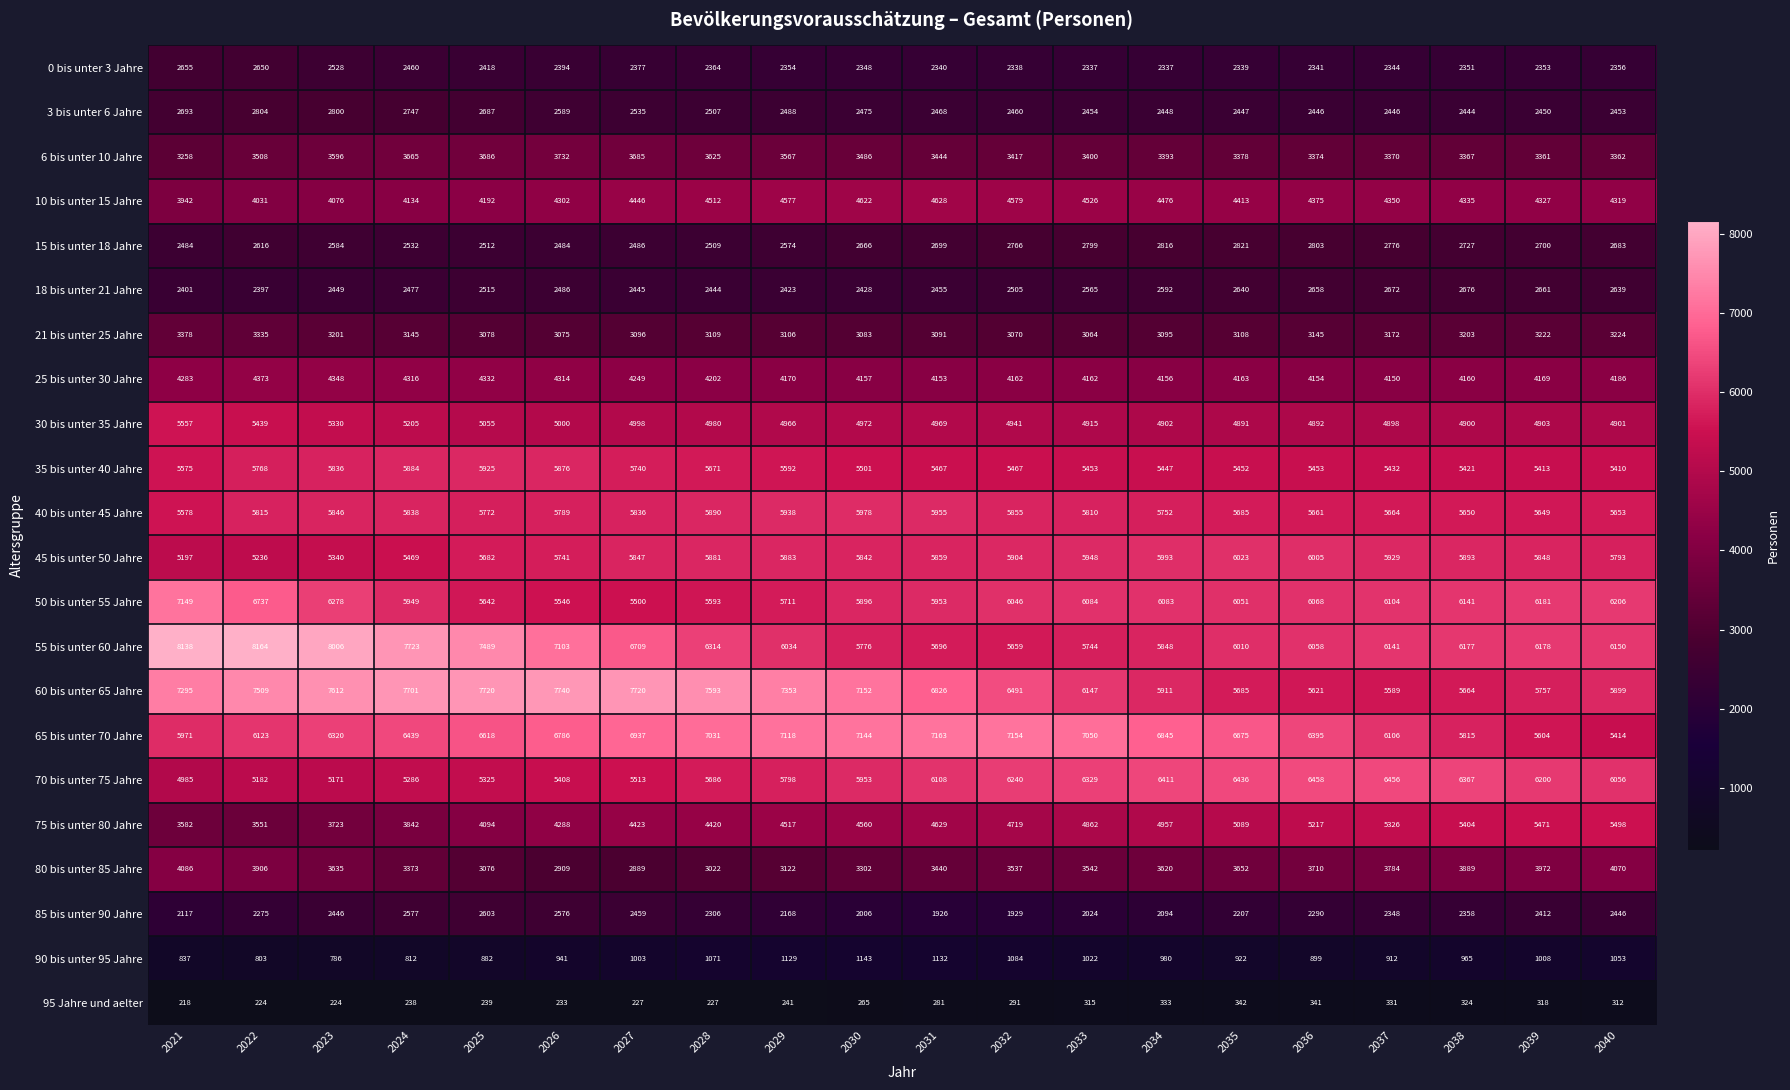

What is the difference between the maximum and minimum values in the 60 bis unter 65 Jahre series?

2151